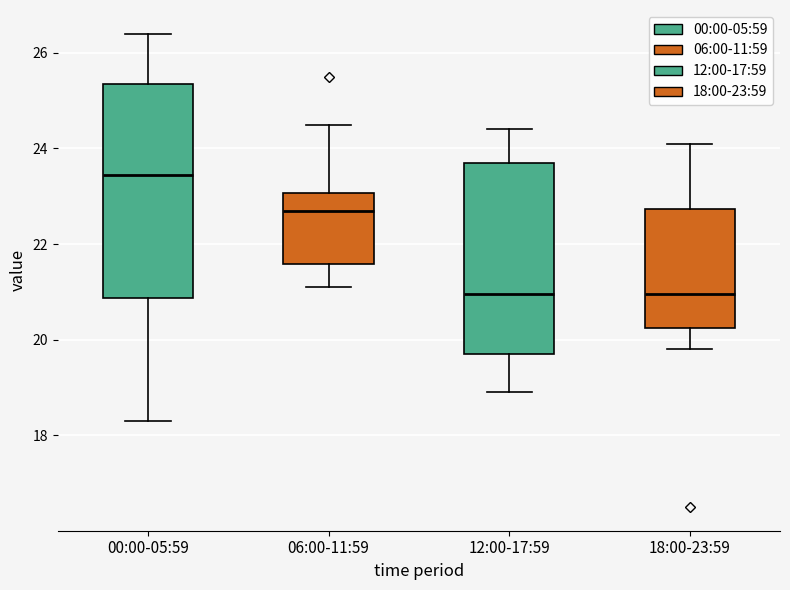

Which box is the tallest, from its lower edge to its upper edge?

00:00-05:59